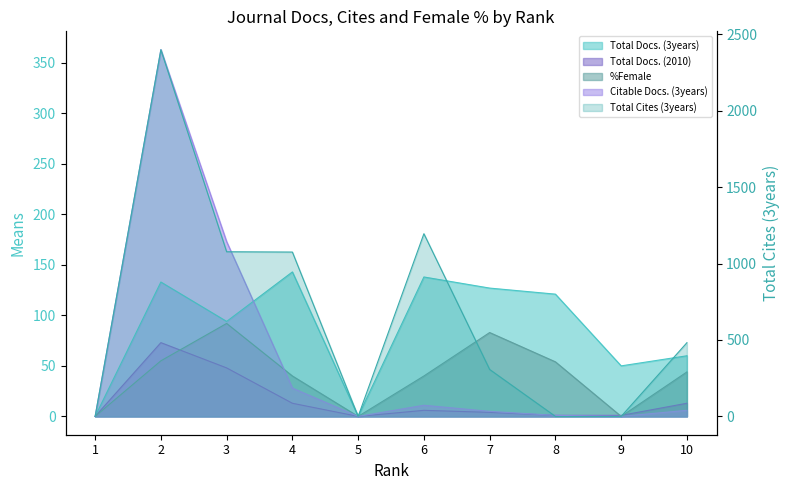

What is the difference between the highest and lowest values at 9?

50